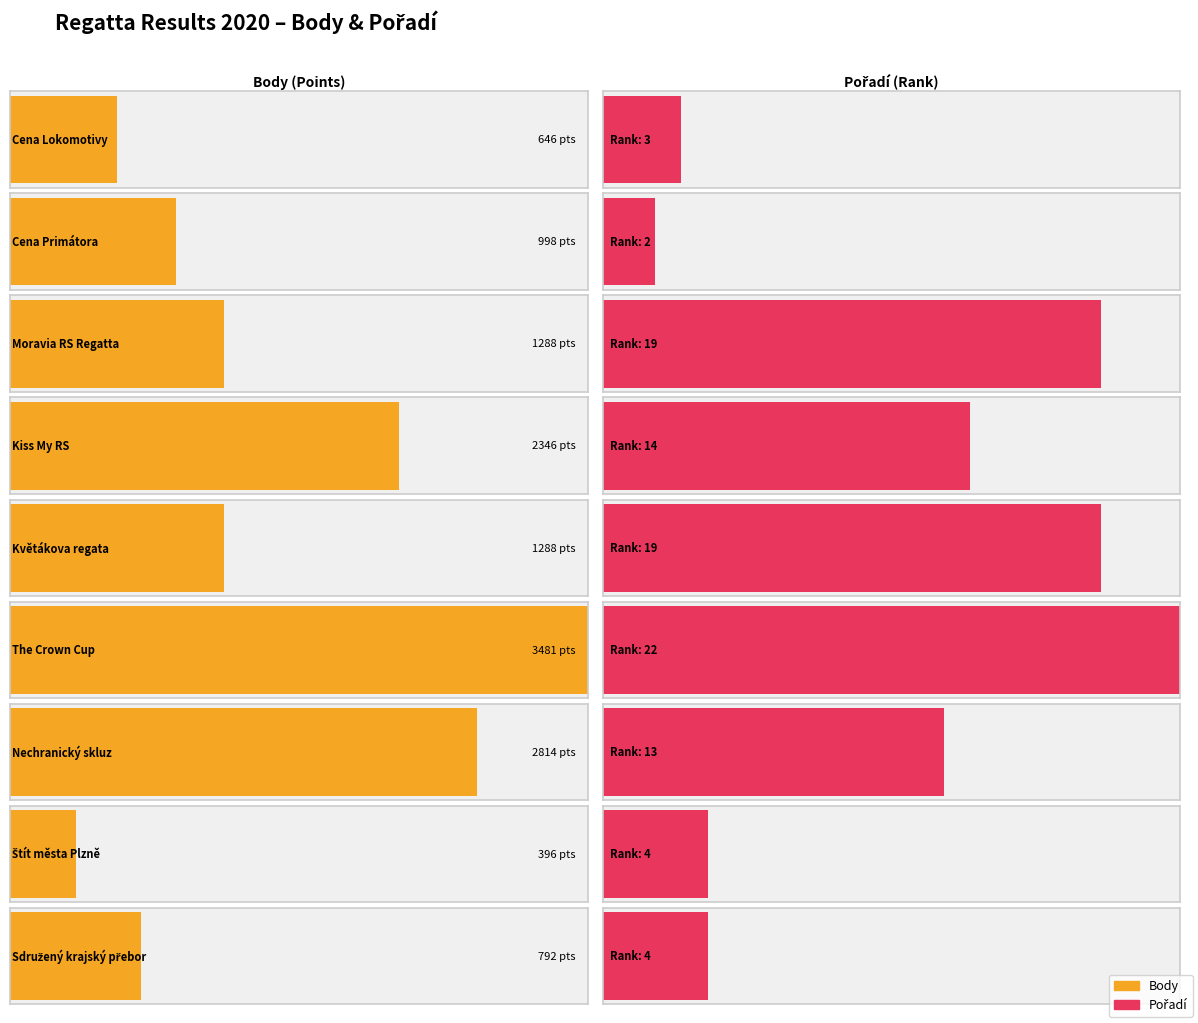

What are all the series names shown in the legend?

Body, Pořadí